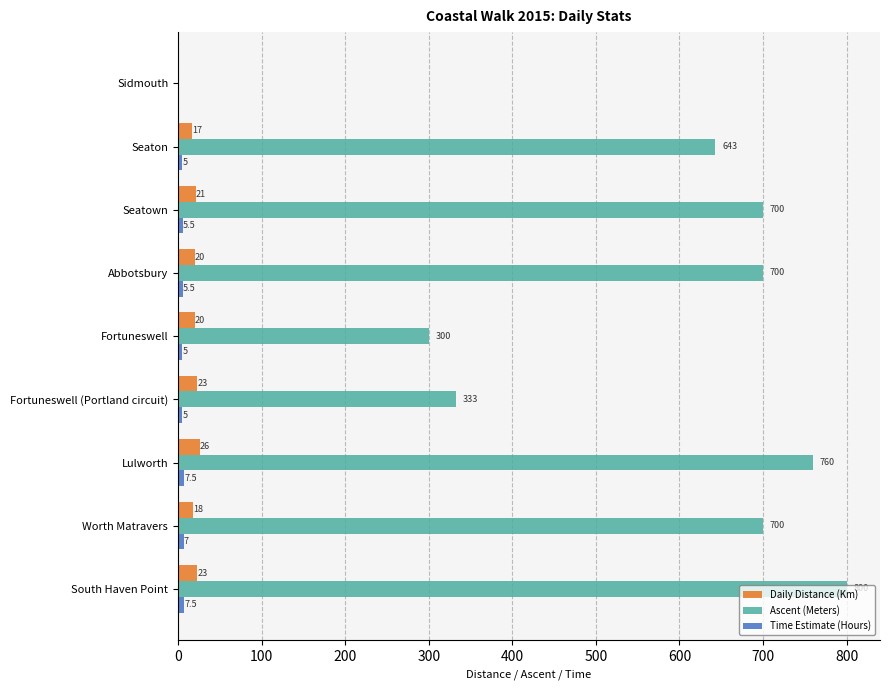

Which series has the largest total across all categories?

Ascent (Meters)